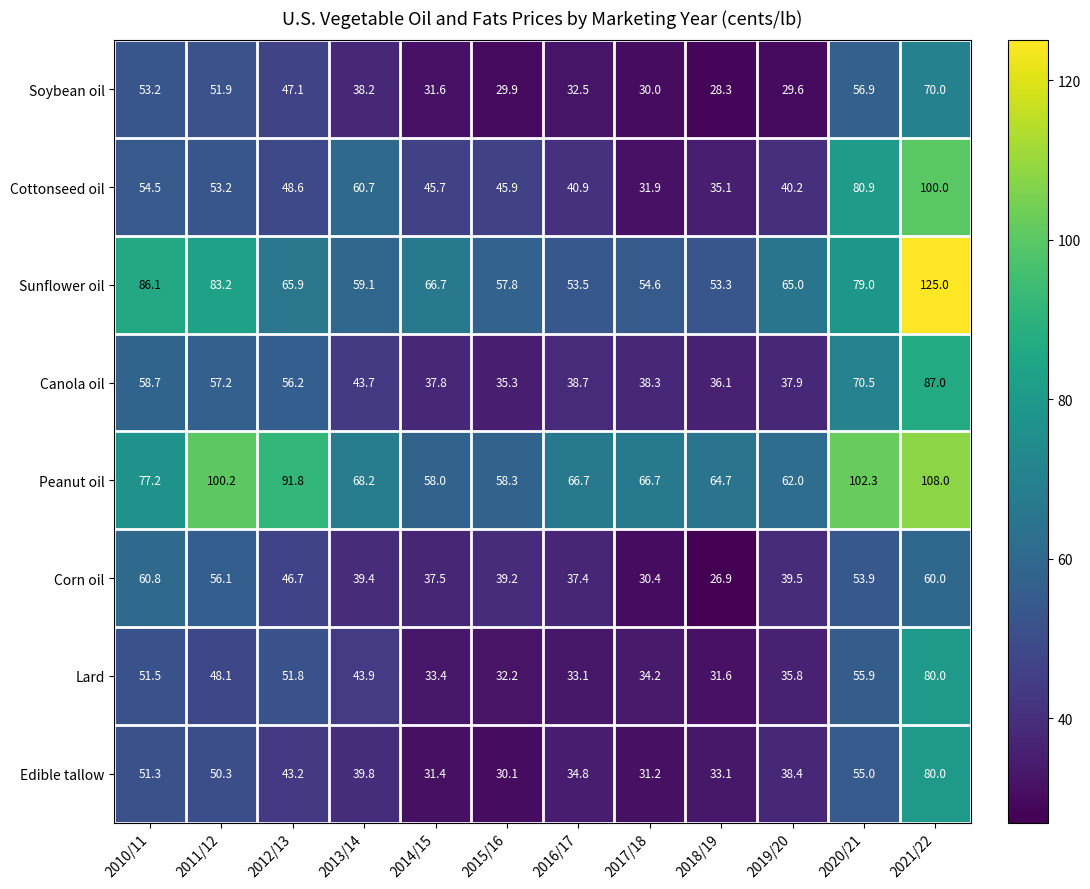

List the labels in order of Corn oil value, smallest first.

2018/19, 2017/18, 2016/17, 2014/15, 2015/16, 2013/14, 2019/20, 2012/13, 2020/21, 2011/12, 2021/22, 2010/11